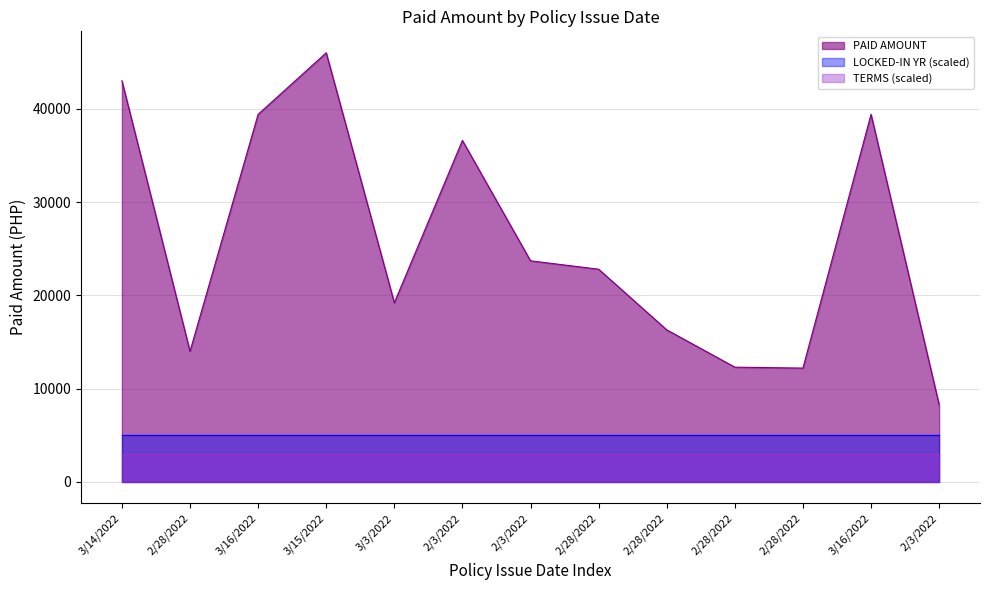

Is the value of TERMS at 3/16/2022 greater than the value of LOCKED-IN YR at 3/14/2022?

No